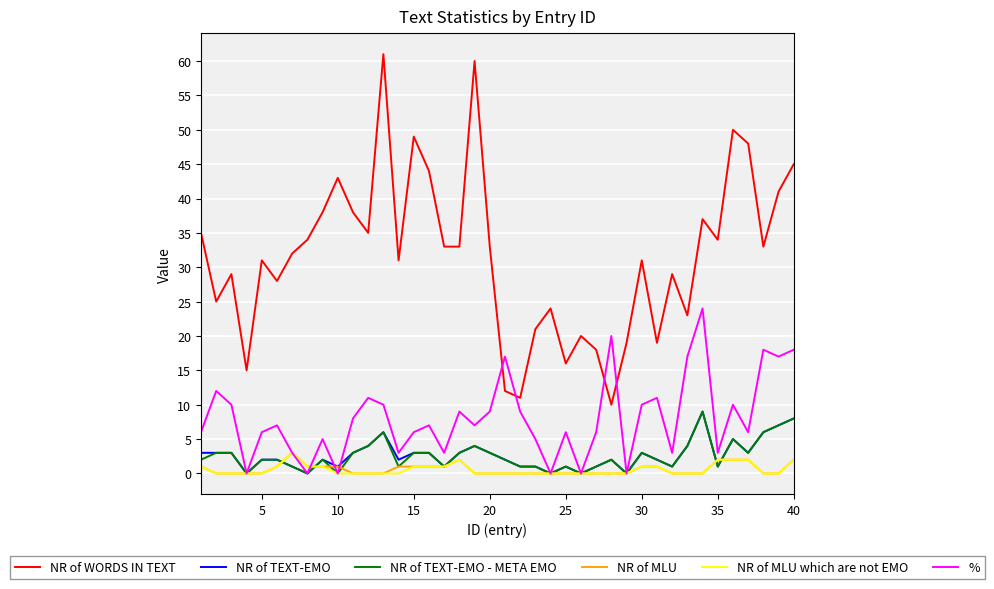

Which series has the largest range (max minus min)?

NR of WORDS IN TEXT